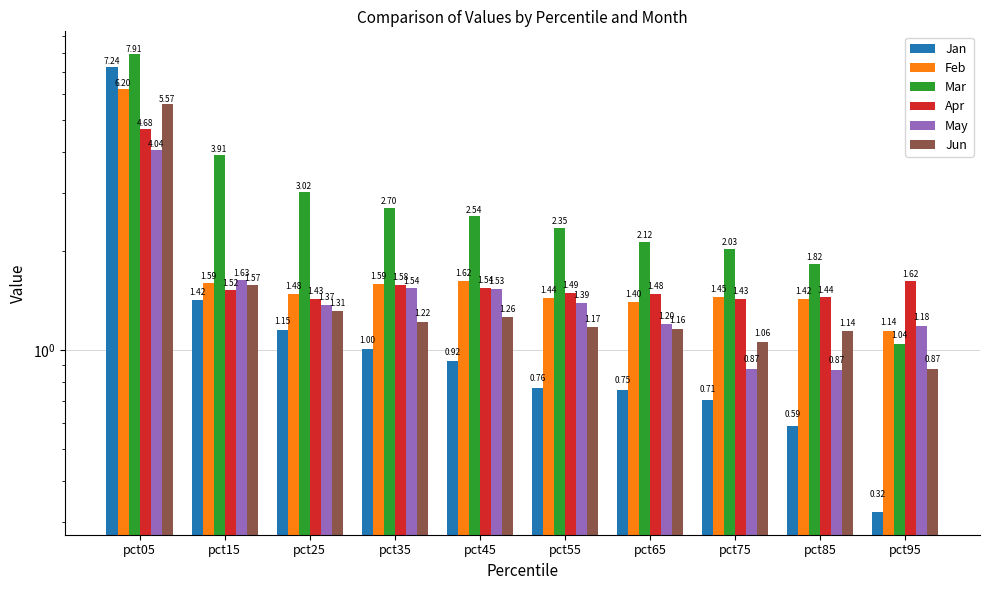

What is the total value across all series at pct85?

7.3